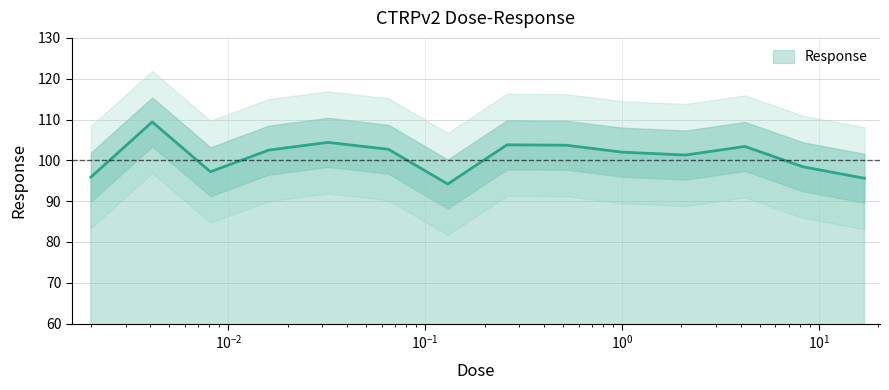

What is the ratio of the value at 2.1 to the value at 0.13?

1.1